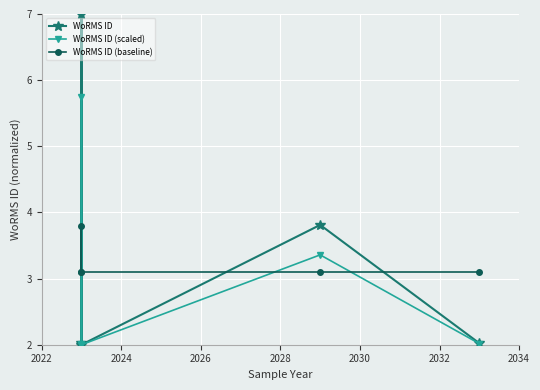

What is the average value of the WoRMS ID (scaled) series?

3.0